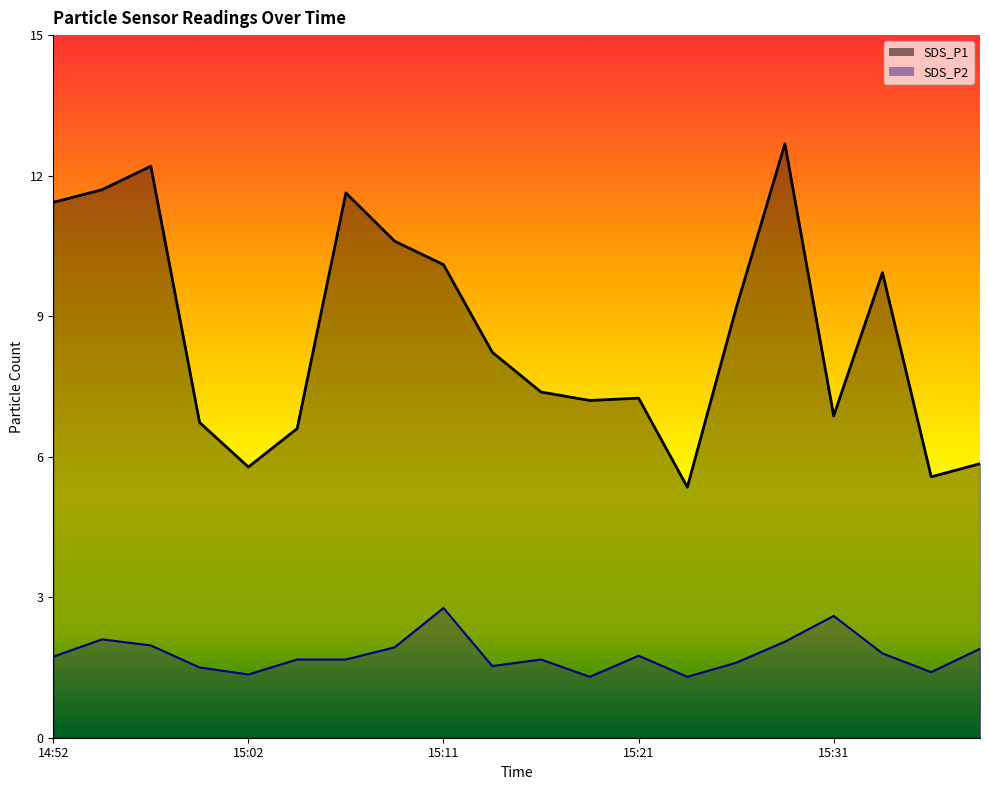

Rank the categories by SDS_P1 value from highest to lowest.

15:28, 14:57, 14:54, 15:06, 14:52, 15:09, 15:11, 15:36, 15:26, 15:14, 15:16, 15:21, 15:19, 15:31, 14:59, 15:04, 15:41, 15:02, 15:38, 15:24